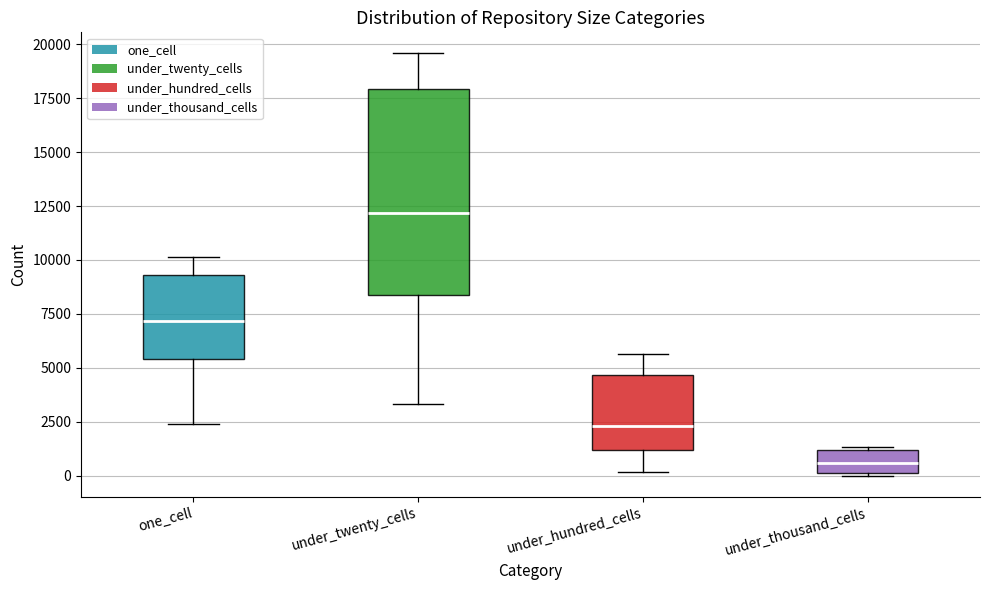

Reading left to right, transcribe this box plot: for each box, give where its median line is, the range the box spans, and where its two whiskers end, as read against the y-axis. The values are not printed on the chart, so give them approximately, as read against the axis.

one_cell: median 7000, box 5500 to 9500, whiskers 2500 to 10000
under_twenty_cells: median 12000, box 8500 to 18000, whiskers 3500 to 19500
under_hundred_cells: median 2500, box 1000 to 4500, whiskers 0 to 5500
under_thousand_cells: median 500, box 0 to 1000, whiskers 0 to 1500